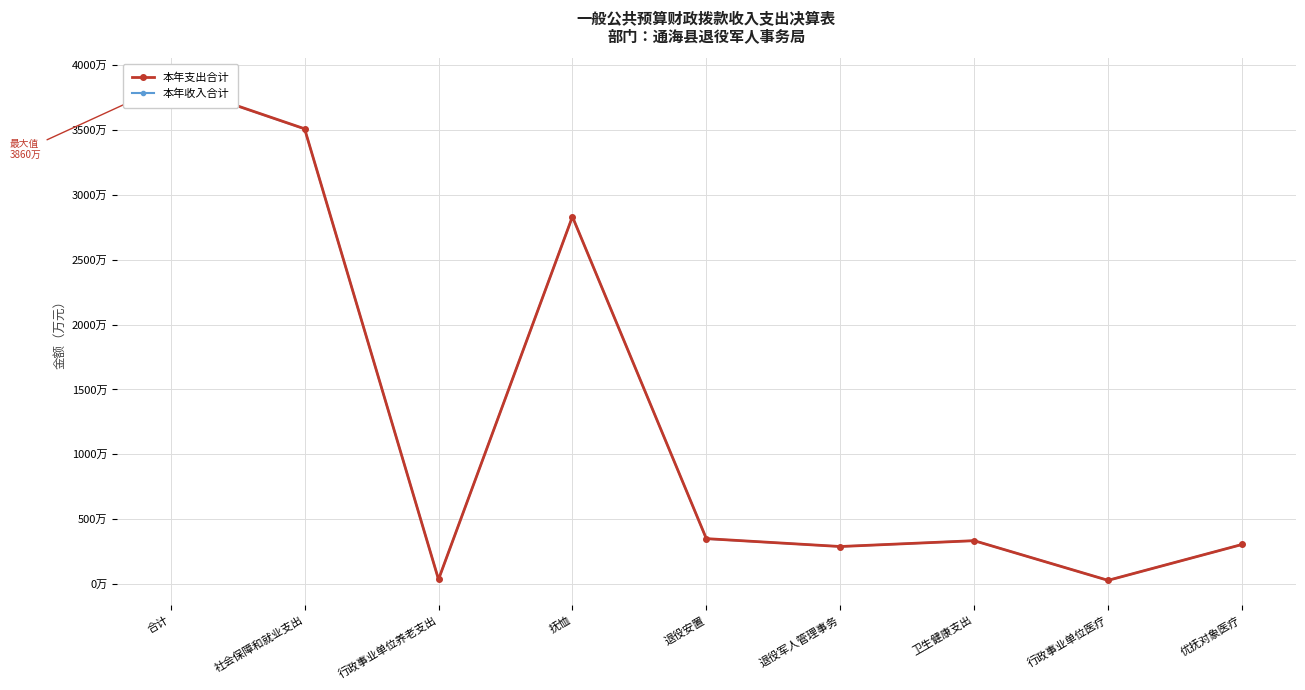

Reading left to right, transcribe all the data shown in this chart.

本年支出合计: 38598944.1	35080662.6	365759.4	28308100.7	3507264.1	2899538.4	3349204.5	293469.0	3055735.5
本年收入合计: 38589744.1	35071462.6	365759.4	28308100.7	3498064.1	2899538.4	3349204.5	293469.0	3055735.5